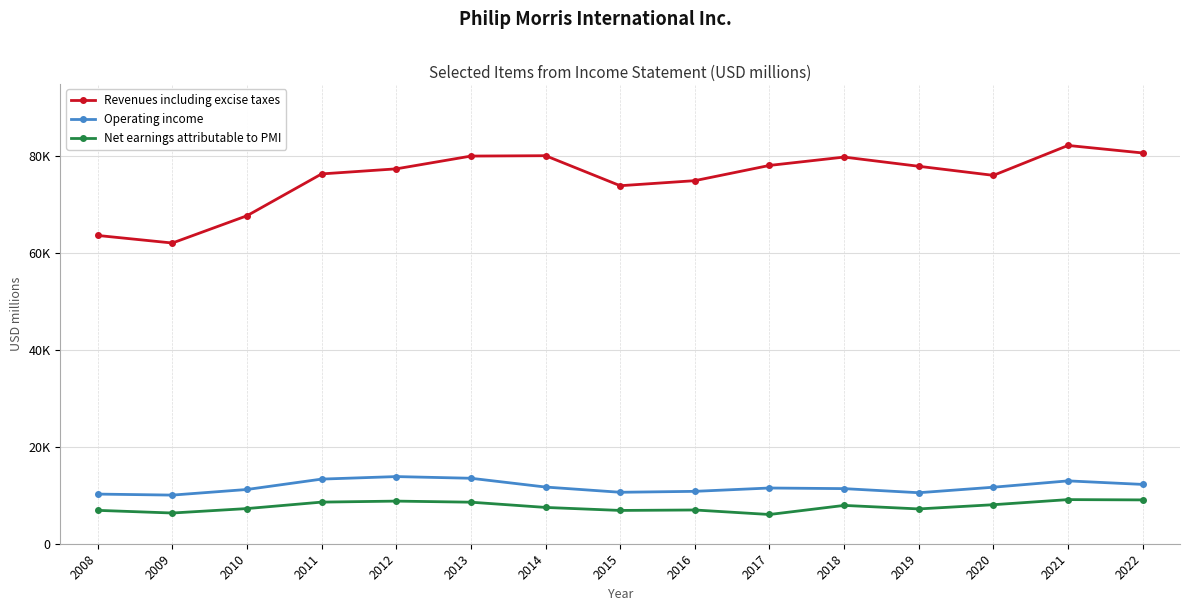

At which category does Revenues including excise taxes reach its first local valley?

2009